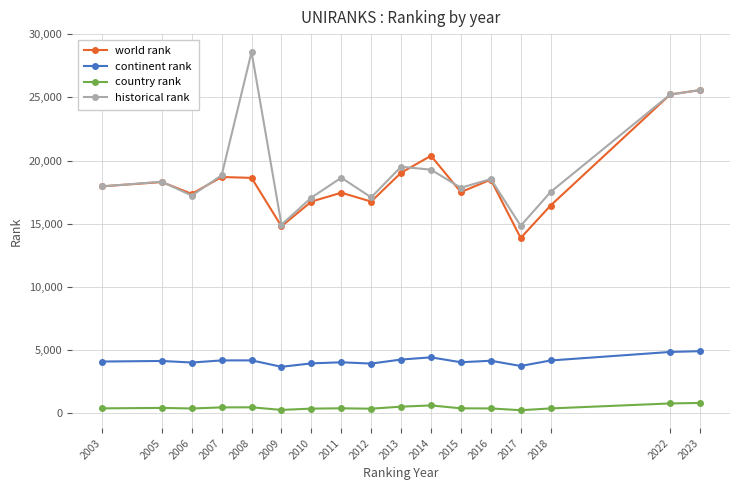

The continent rank series shows 2392.5 at 2005. True or false?

False